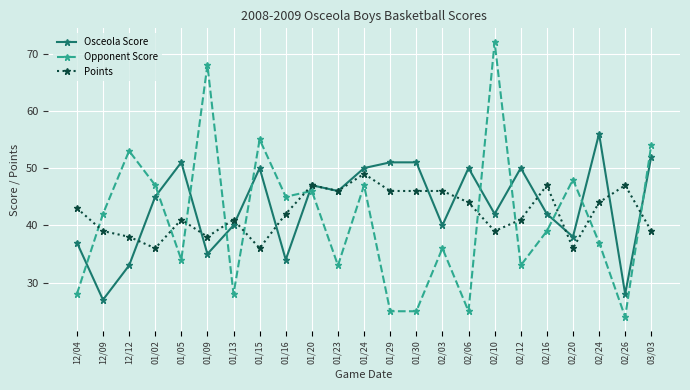

After their last crossing, which series has the higher values: Osceola Score or Points?

Osceola Score